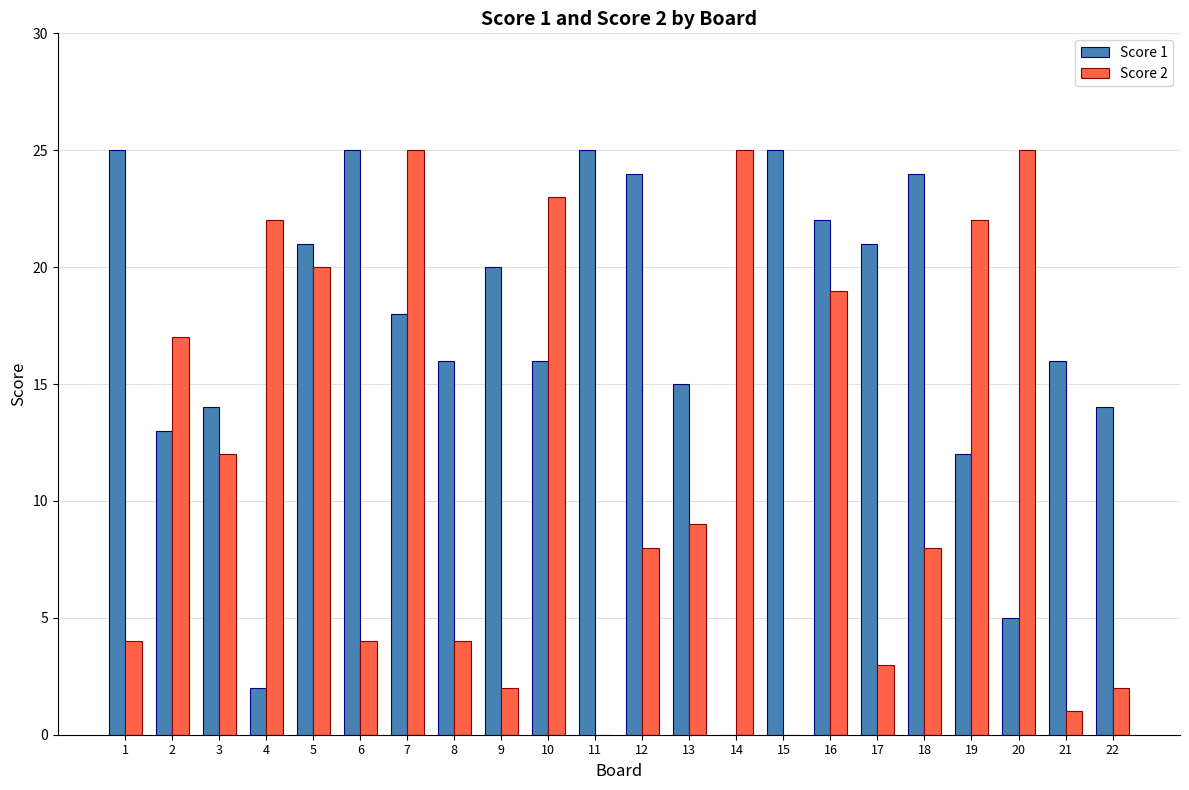

Is the value of Score 2 at 8 greater than the value of Score 1 at 7?

No